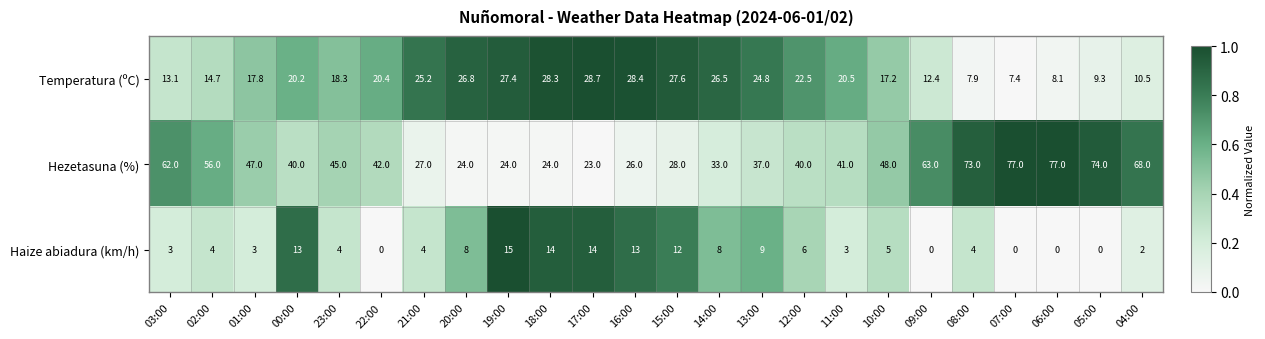

What is the maximum value for Temperatura (ºC)?

28.7